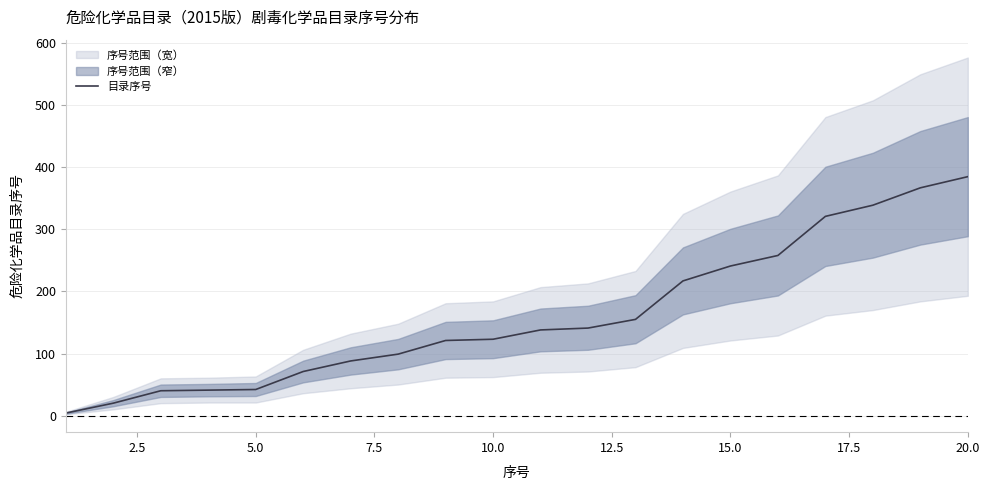

Is this an area chart (filled region under the line)?

No